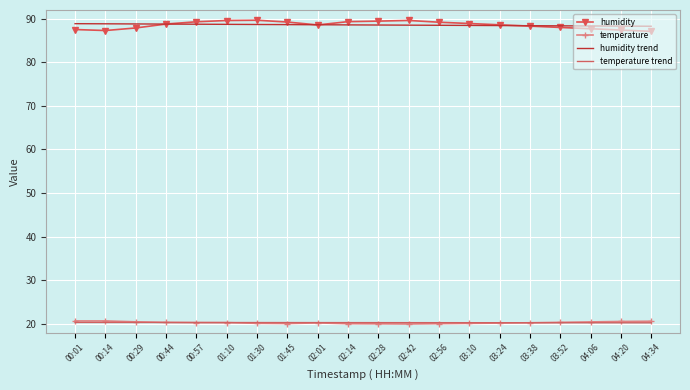

What is the difference between the highest and lowest values at 00:01?

68.5